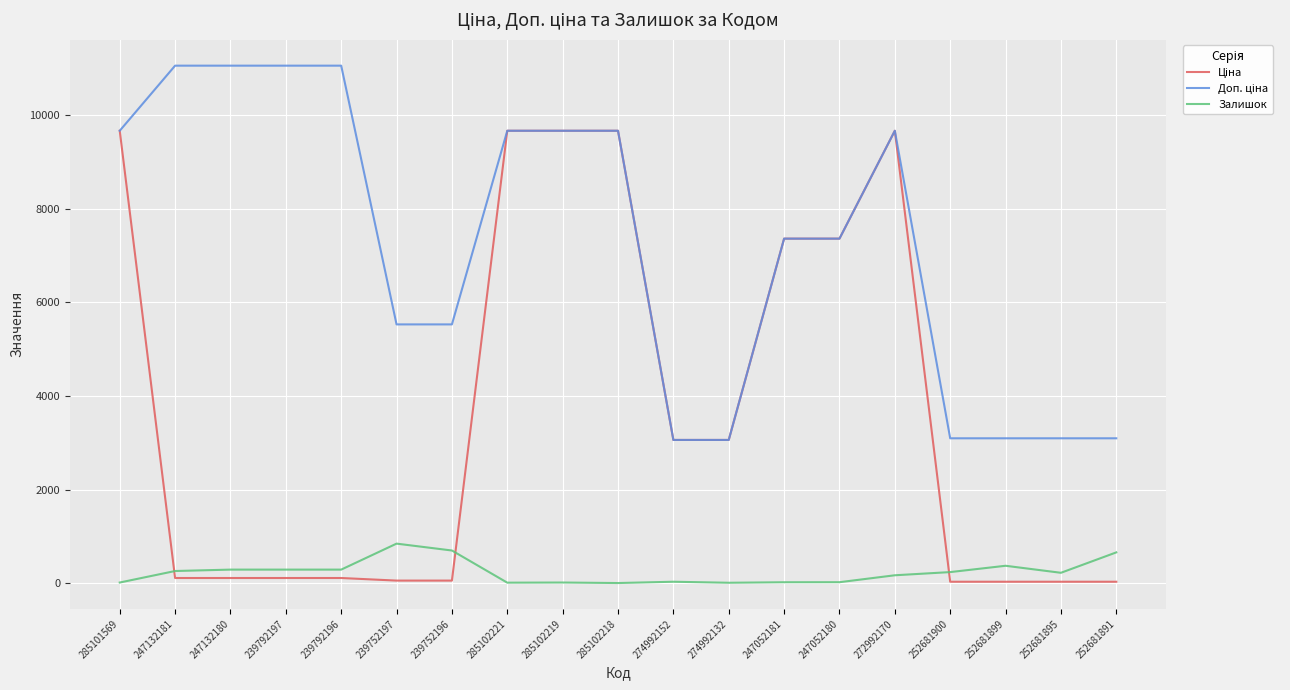

How many lines are shown in the chart?

3